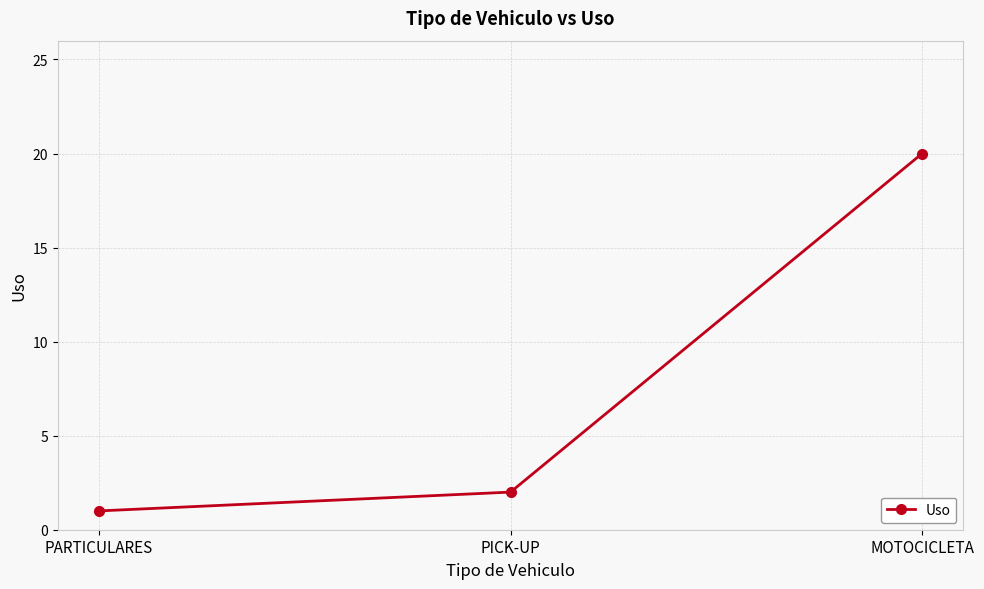

What is the difference between the values at PARTICULARES and PICK-UP?

1